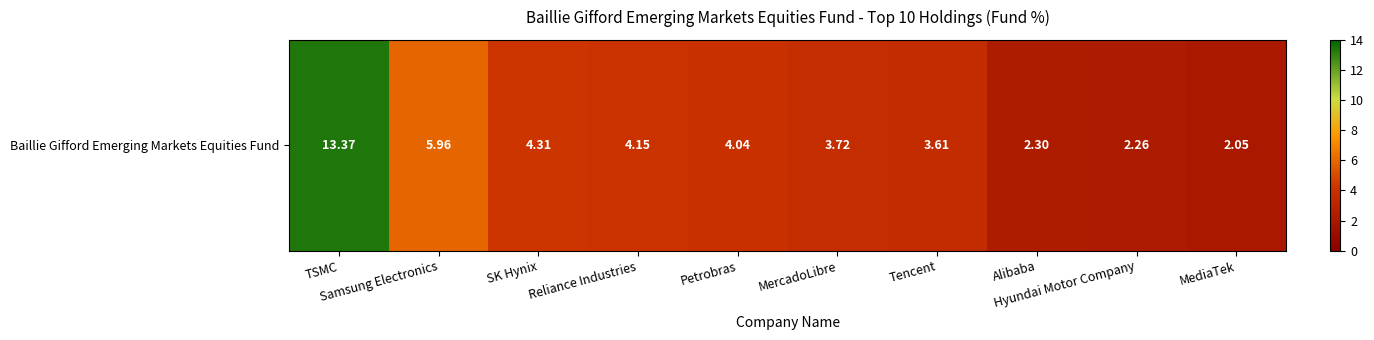

What is the average value?

4.6